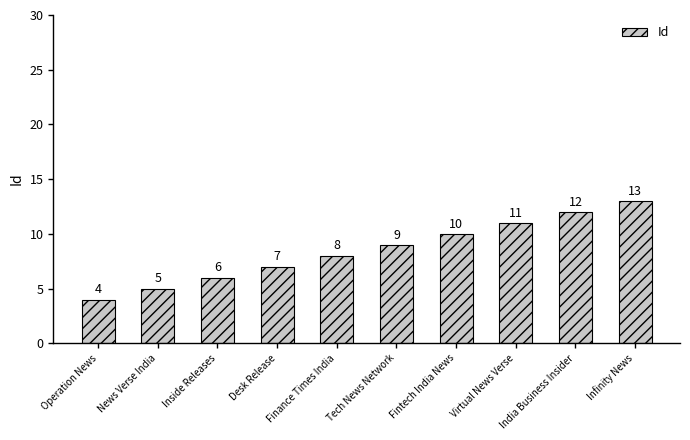

What is the difference between the values at India Business Insider and News Verse India?

7